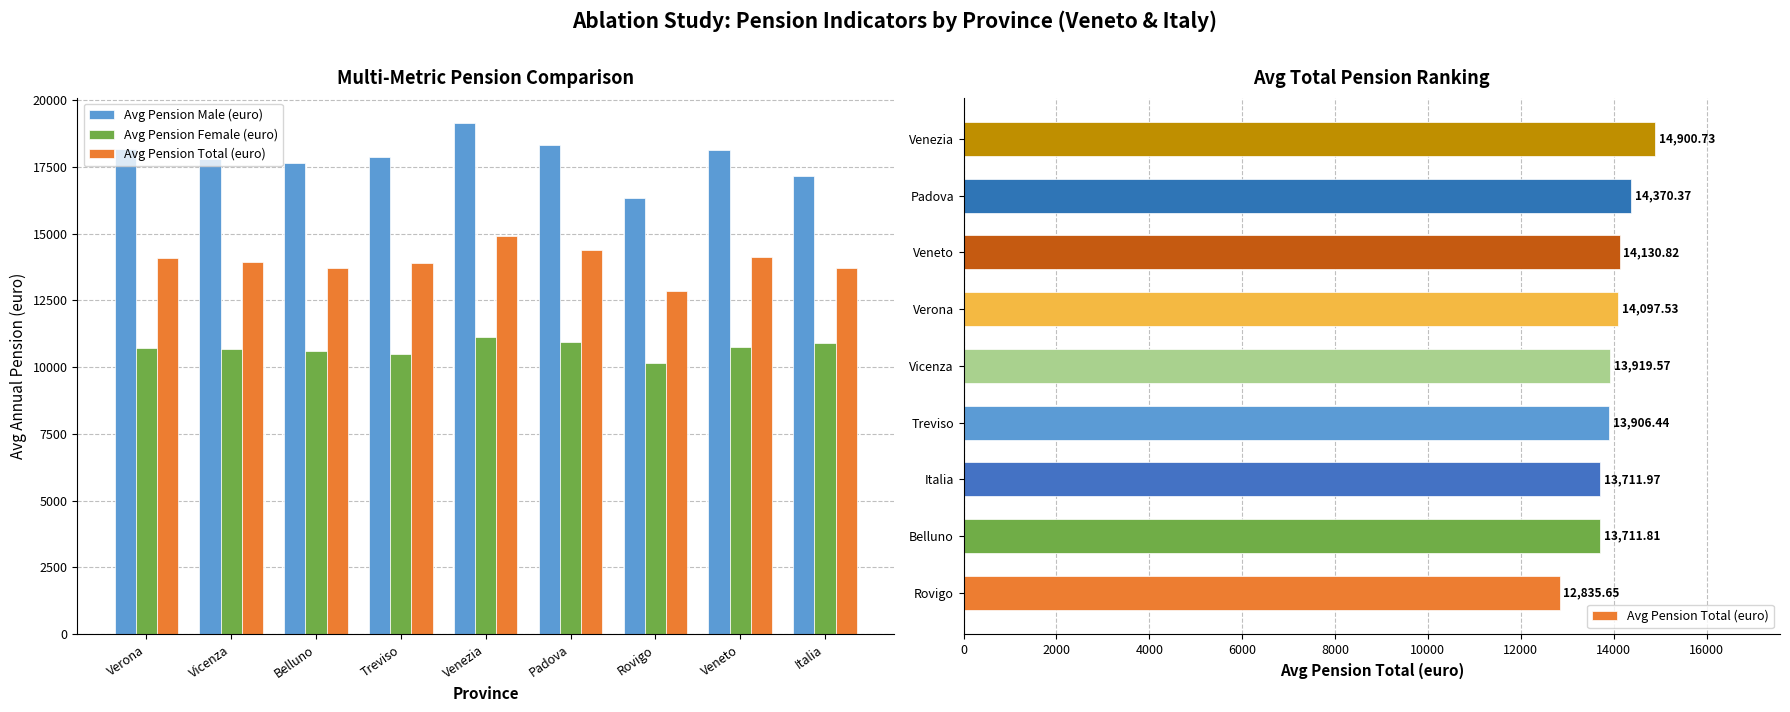

Where does the Avg Pension Male (euro) series first go above 17876?

Verona